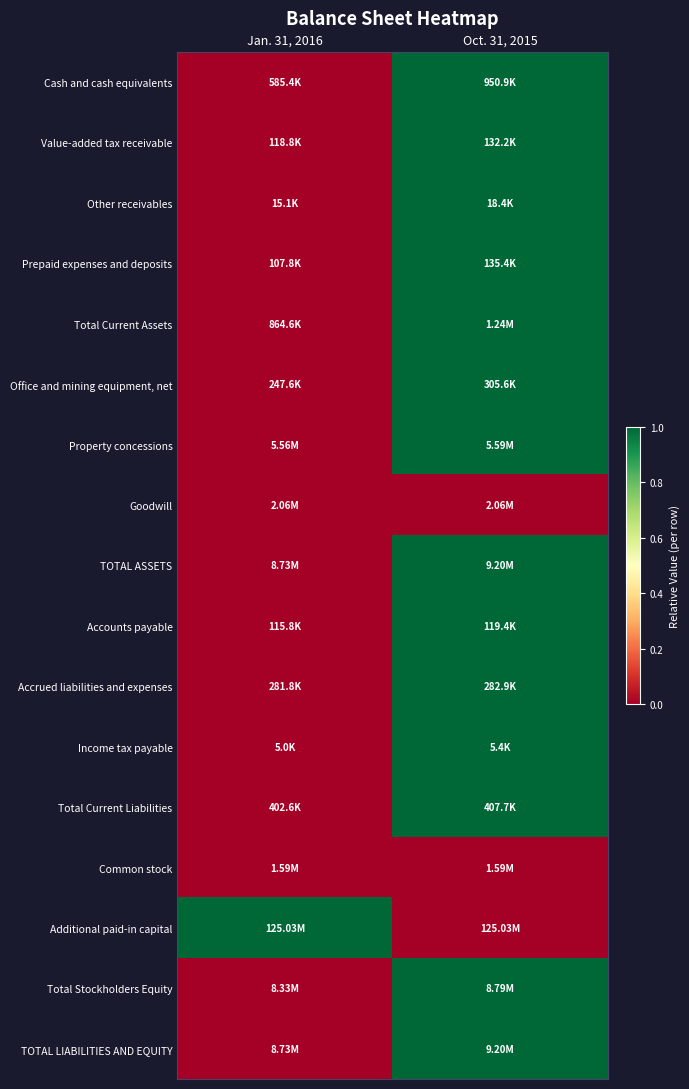

Reading right to left, what are all the values shown in this chart?

Cash and cash equivalents: Oct. 31, 2015=1	Jan. 31, 2016=0
Value-added tax receivable: Oct. 31, 2015=1	Jan. 31, 2016=0
Other receivables: Oct. 31, 2015=1	Jan. 31, 2016=0
Prepaid expenses and deposits: Oct. 31, 2015=1	Jan. 31, 2016=0
Total Current Assets: Oct. 31, 2015=1	Jan. 31, 2016=0
Office and mining equipment, net: Oct. 31, 2015=1	Jan. 31, 2016=0
Property concessions: Oct. 31, 2015=1	Jan. 31, 2016=0
Goodwill: Oct. 31, 2015=0	Jan. 31, 2016=0
TOTAL ASSETS: Oct. 31, 2015=1	Jan. 31, 2016=0
Accounts payable: Oct. 31, 2015=1	Jan. 31, 2016=0
Accrued liabilities and expenses: Oct. 31, 2015=1	Jan. 31, 2016=0
Income tax payable: Oct. 31, 2015=1	Jan. 31, 2016=0
Total Current Liabilities: Oct. 31, 2015=1	Jan. 31, 2016=0
Common stock: Oct. 31, 2015=0	Jan. 31, 2016=0
Additional paid-in capital: Oct. 31, 2015=0	Jan. 31, 2016=1
Total Stockholders Equity: Oct. 31, 2015=1	Jan. 31, 2016=0
TOTAL LIABILITIES AND EQUITY: Oct. 31, 2015=1	Jan. 31, 2016=0